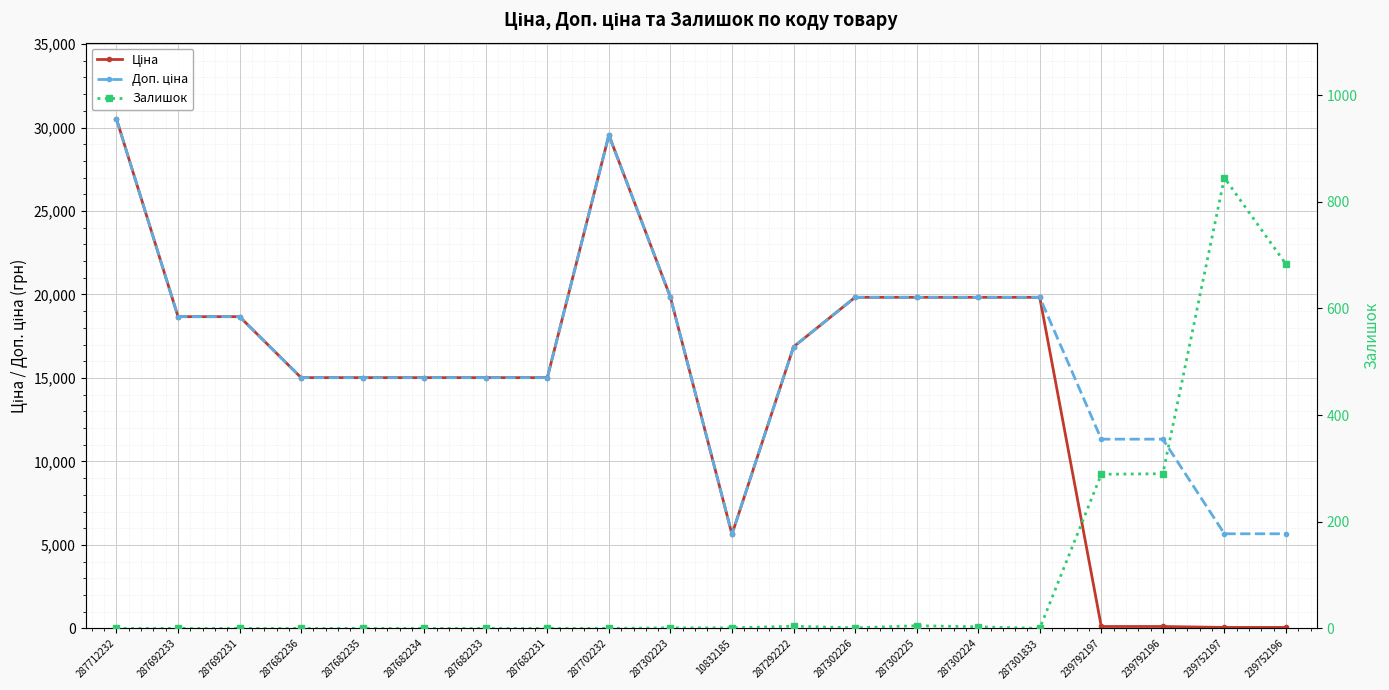

What is the average value of the Доп. ціна series?

16407.8